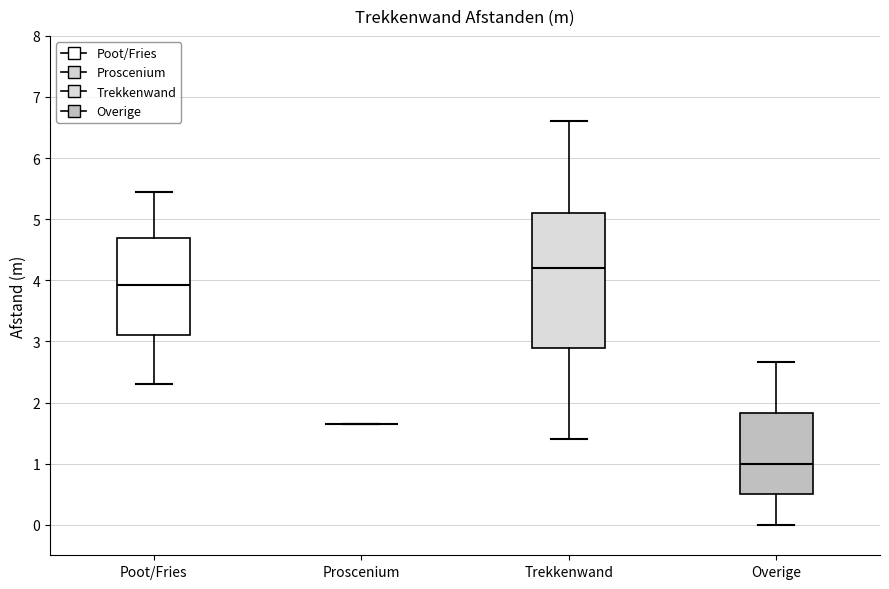

Which box is the tallest, from its lower edge to its upper edge?

Trekkenwand